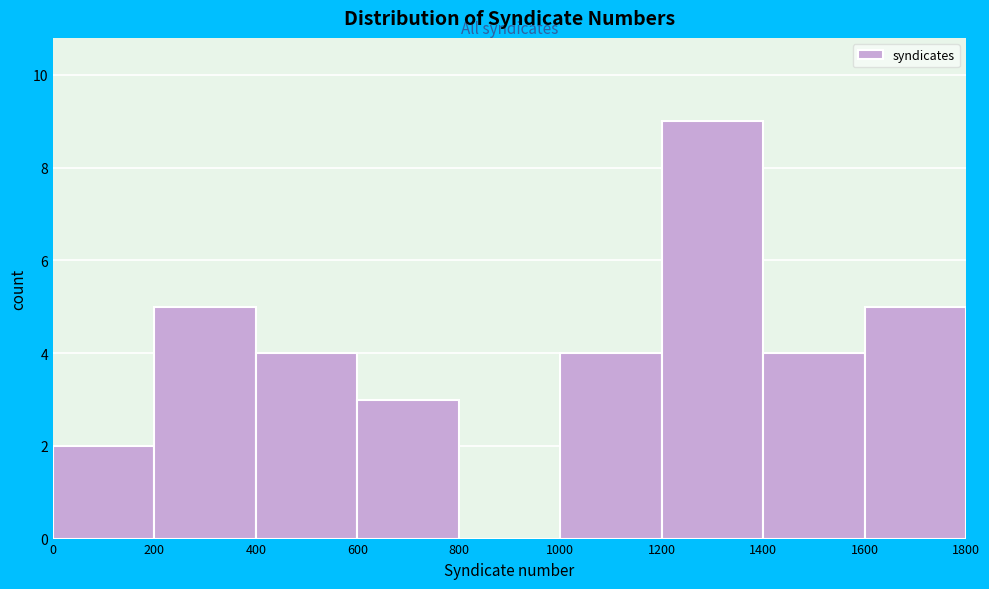

How tall is the bar that spans 1200 to 1400 on the x-axis? The values are not printed on the chart, so give them approximately, as read against the axis.

9